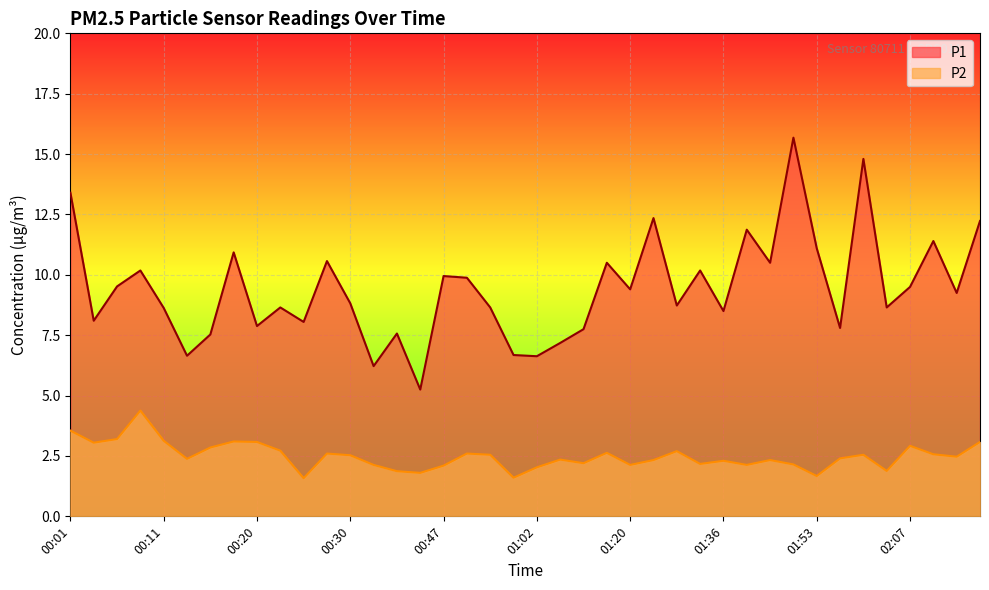

Which series has the largest total across all categories?

P1